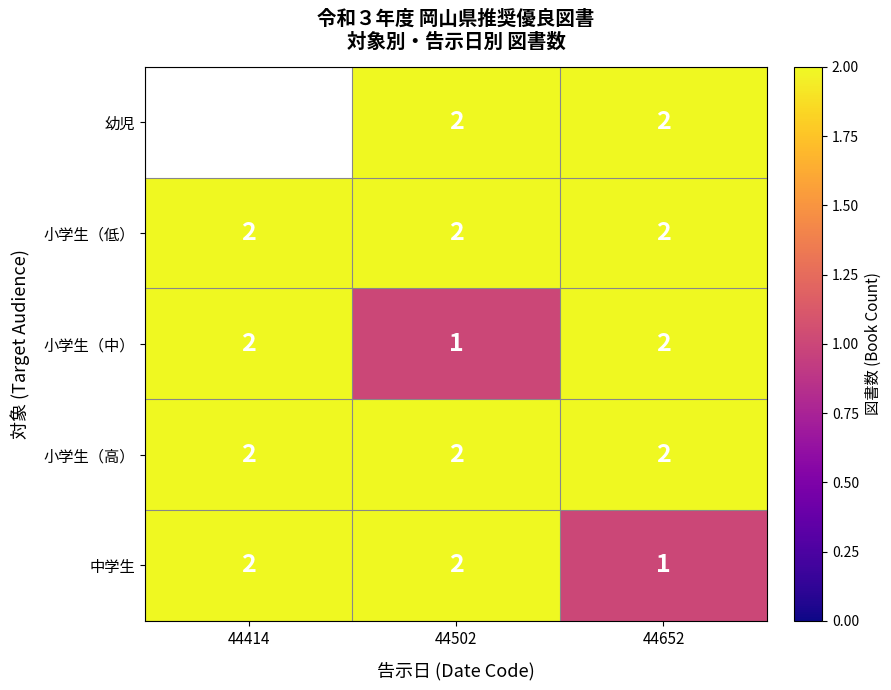

True or false: 幼児 has a value of 2 at 44652.

True